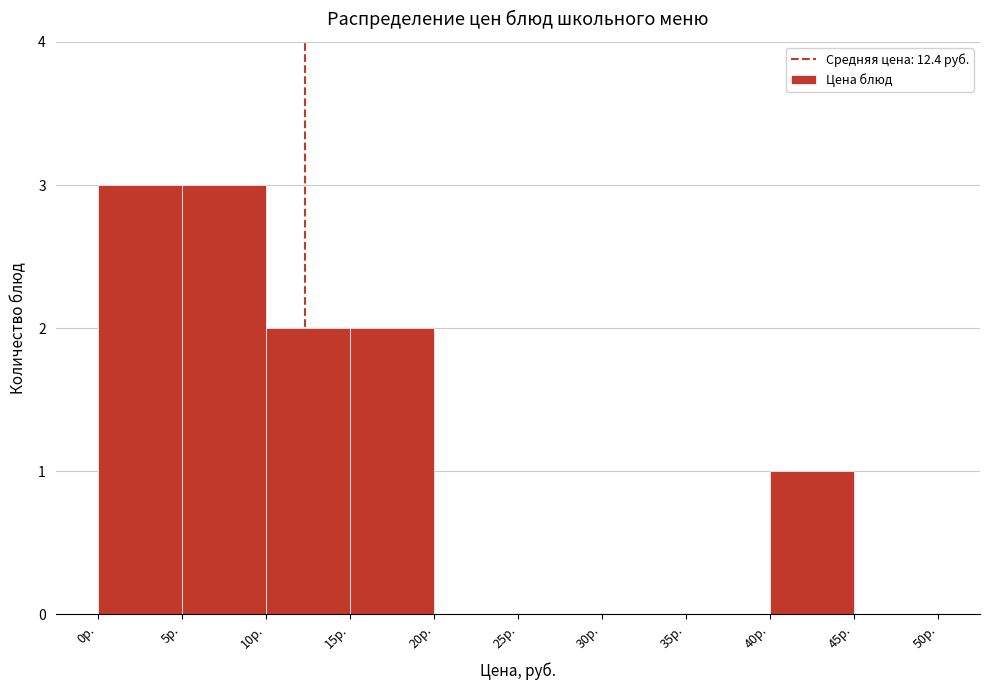

What is the height of the bar covering 10 to 15 on the x-axis? The values are not printed on the chart, so give them approximately, as read against the axis.

2